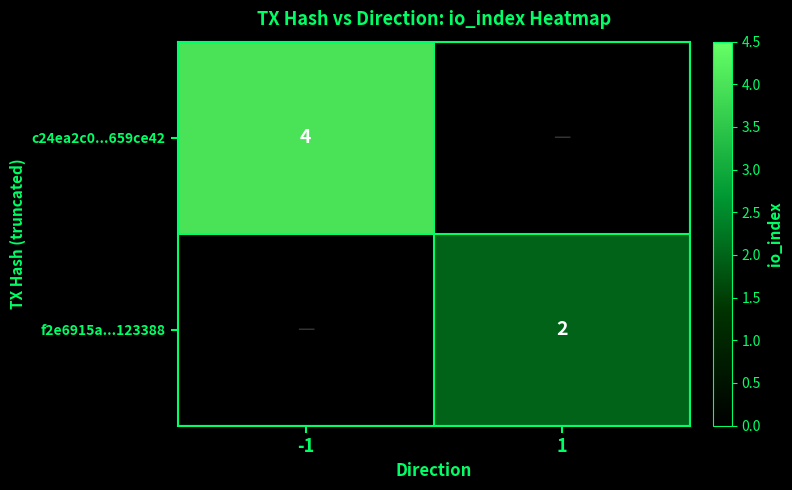

The value of c24ea2c0...659ce42 at -1 is 4. True or false?

True